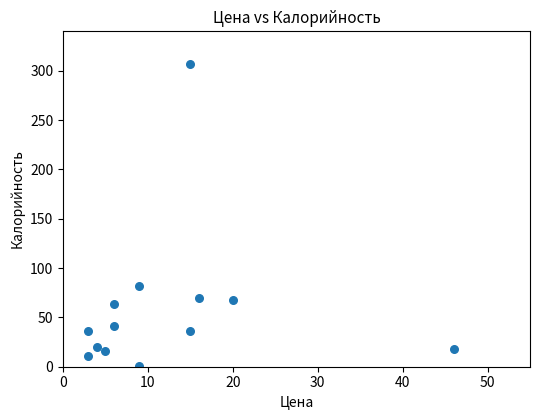

What is the range of X values (max minus min)?

43